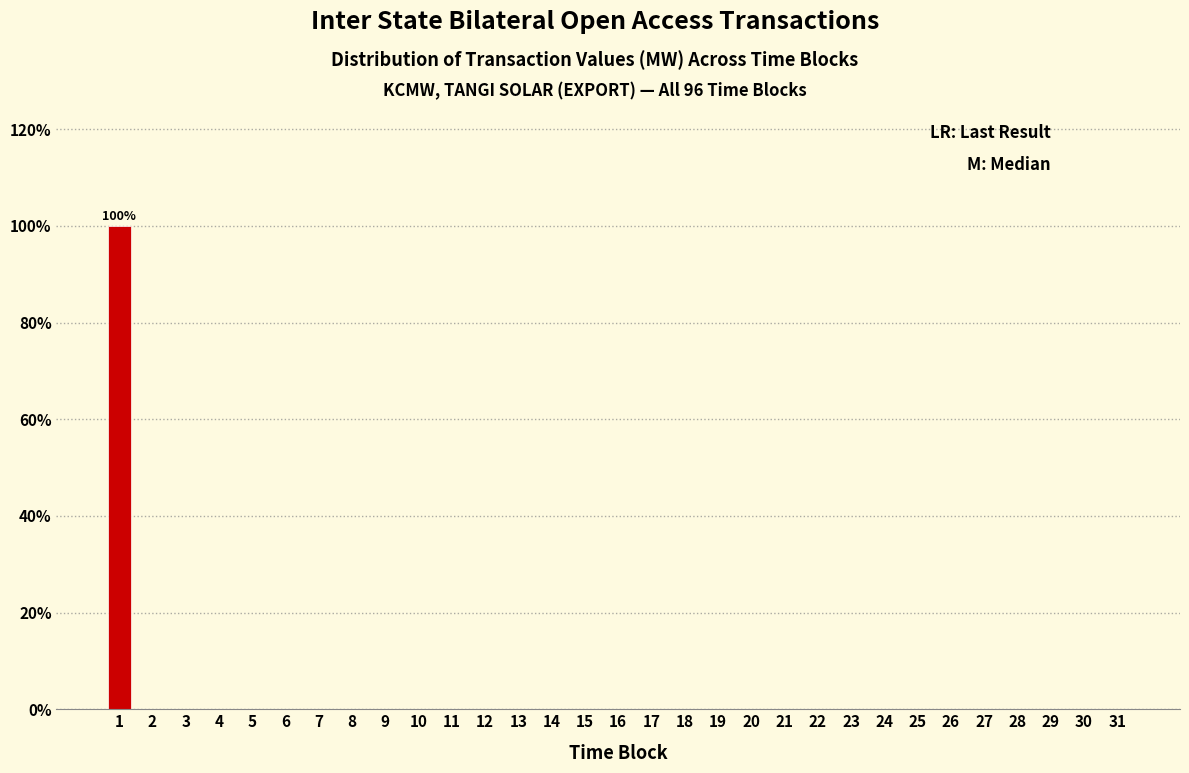

The chart shows a value of -43 at 6. True or false?

False